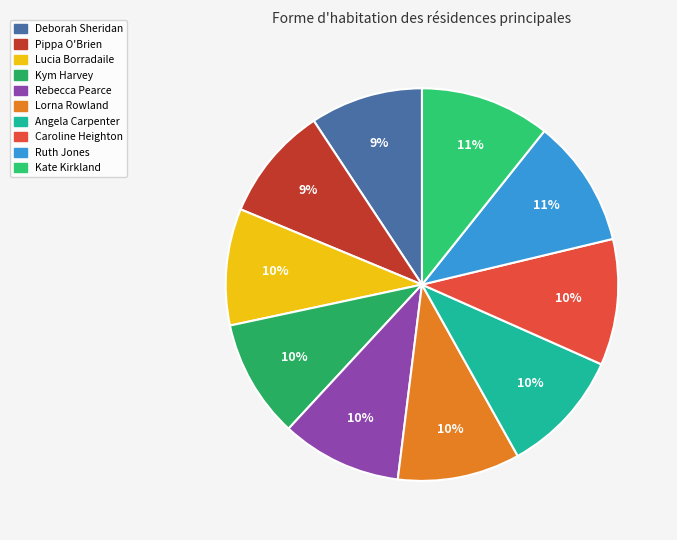

What portion of the pie excludes Caroline Heighton?

89.6%